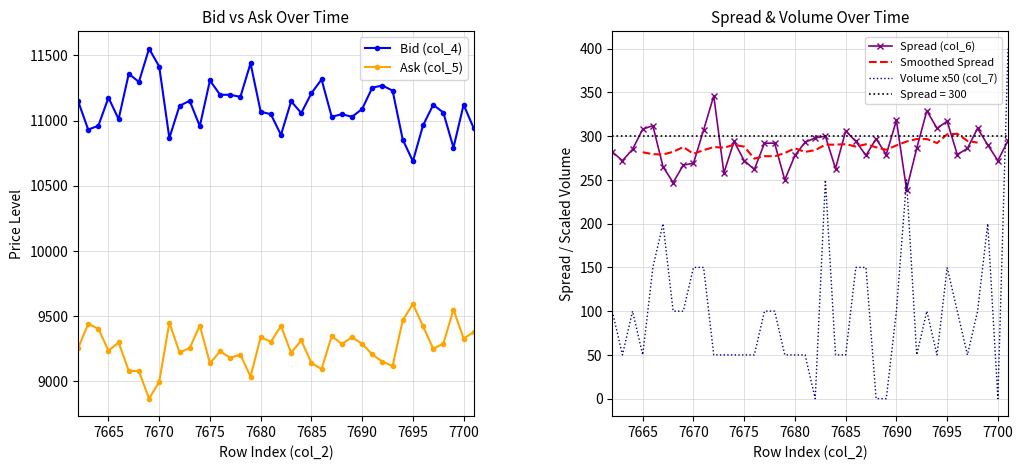

How many interior local peaks does the col_5 (Ask) series have?

13